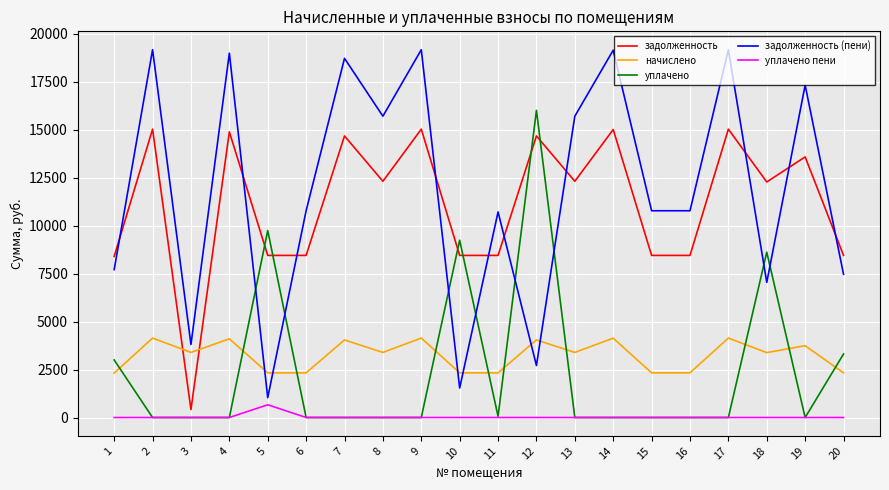

What is the difference between the maximum and minimum values in the начислено series?

1827.4